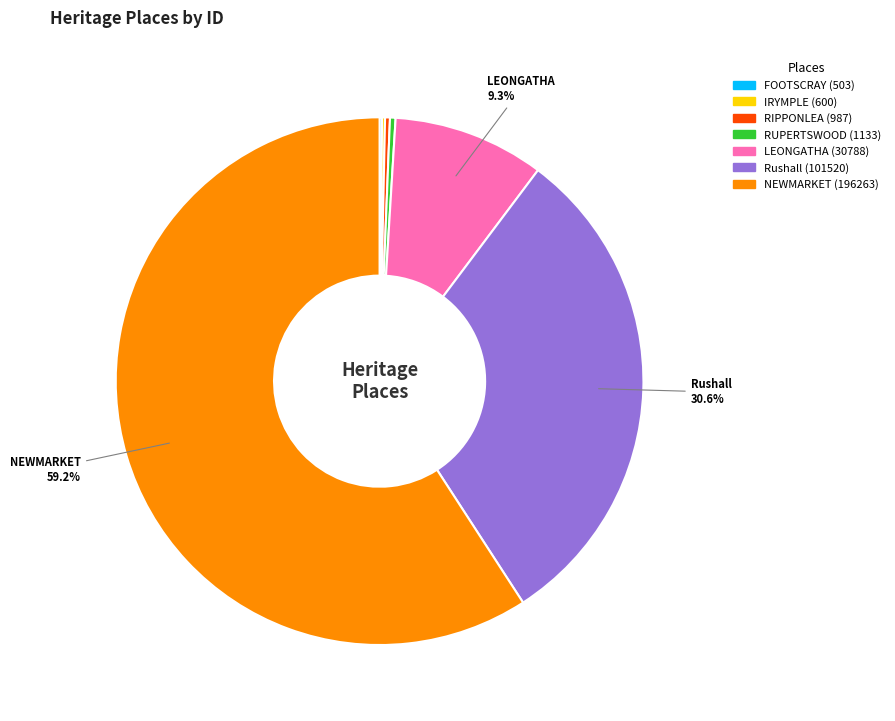

Is there any slice that represents more than half of the pie?

Yes